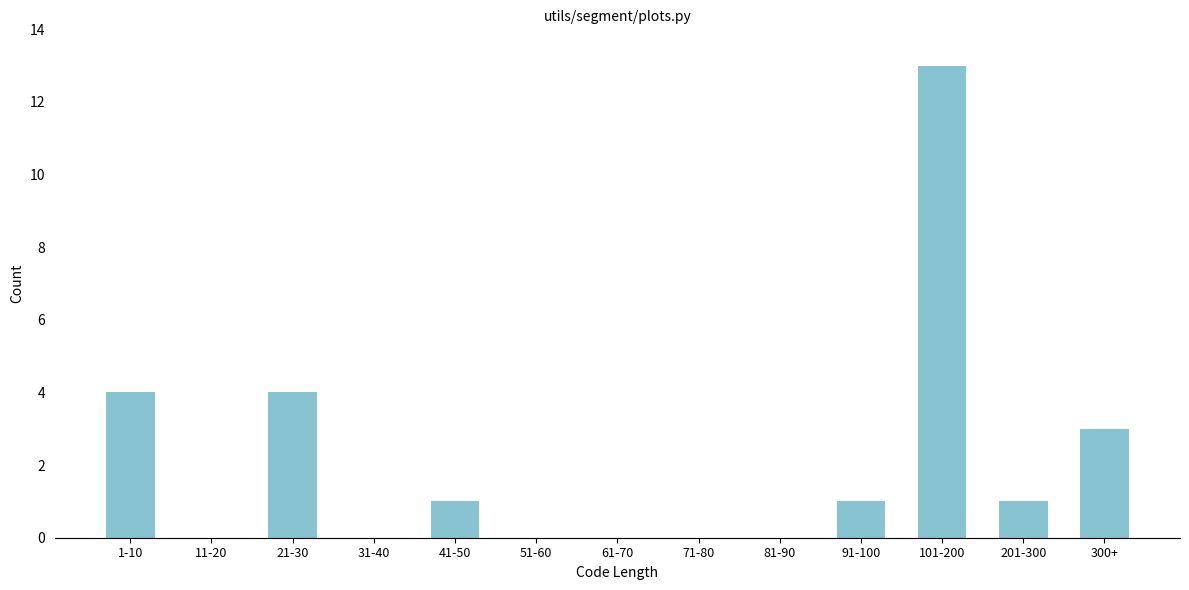

Reading left to right, list all the values displayed in this chart.

1-10=4	11-20=0	21-30=4	31-40=0	41-50=1	51-60=0	61-70=0	71-80=0	81-90=0	91-100=1	101-200=13	201-300=1	300+=3